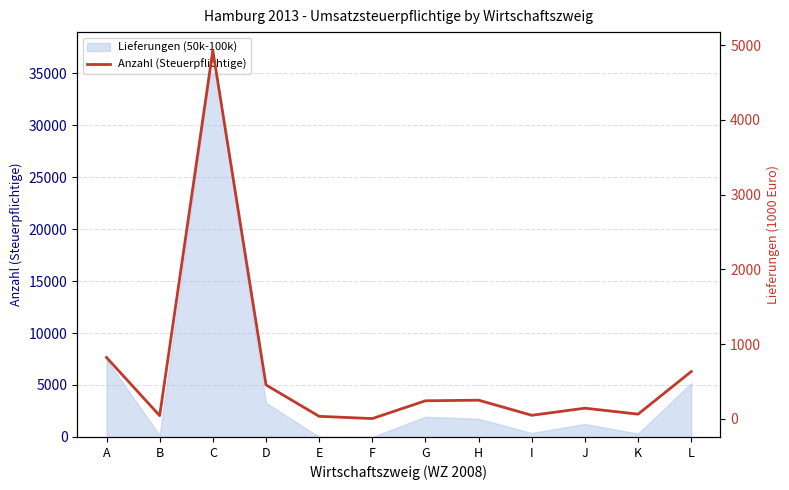

The chart shows a value of 24 at K. True or false?

False